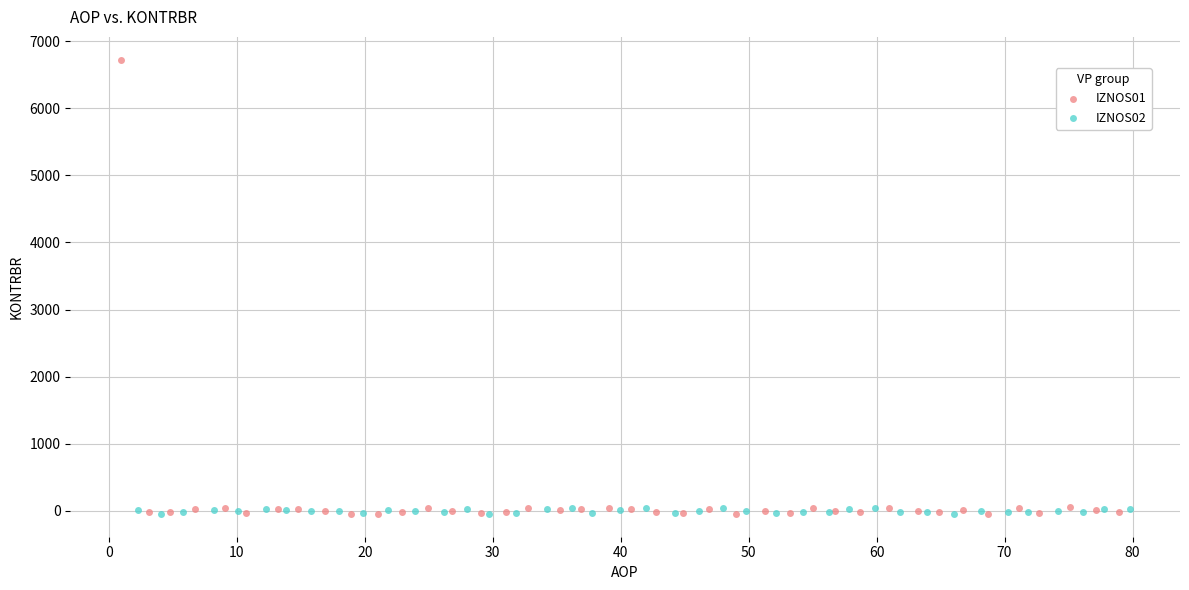

Which series reaches the maximum Y coordinate?

IZNOS01